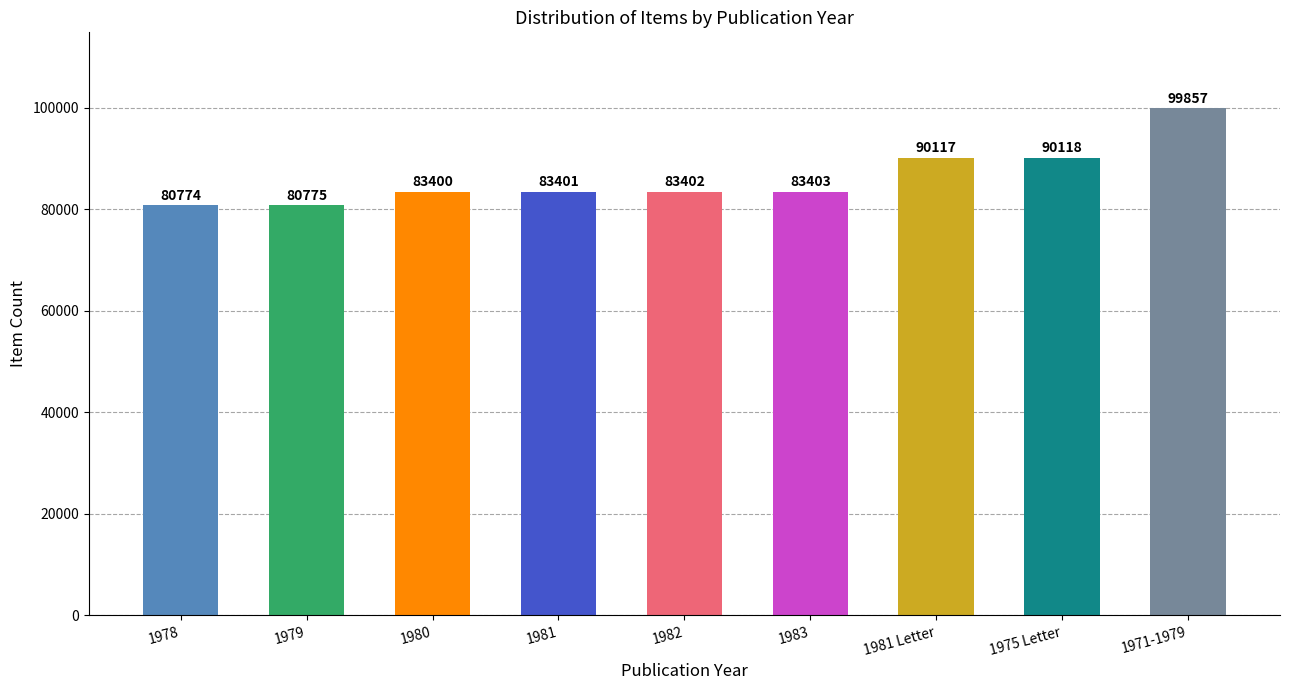

Reading left to right, transcribe all the data shown in this chart.

80774	80775	83400	83401	83402	83403	90117	90118	99857